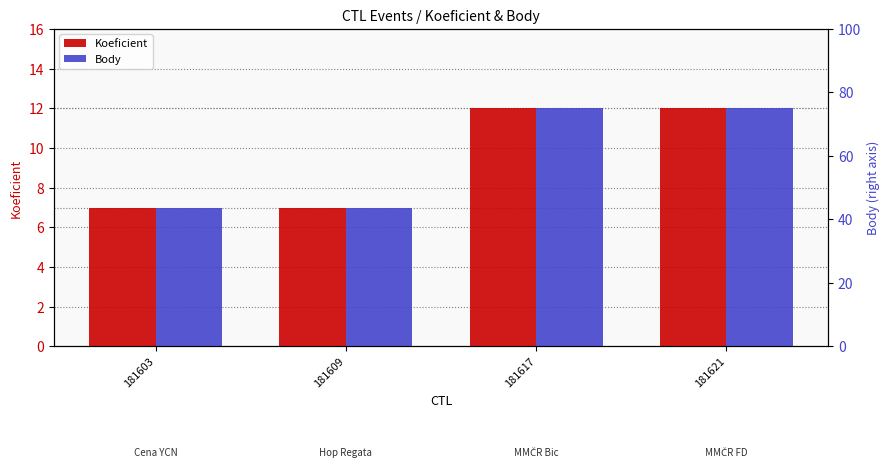

Reading left to right, list all the values displayed in this chart.

Koeficient: 181603=7	181609=7	181617=12	181621=12
Body: 181603=7	181609=7	181617=12	181621=12